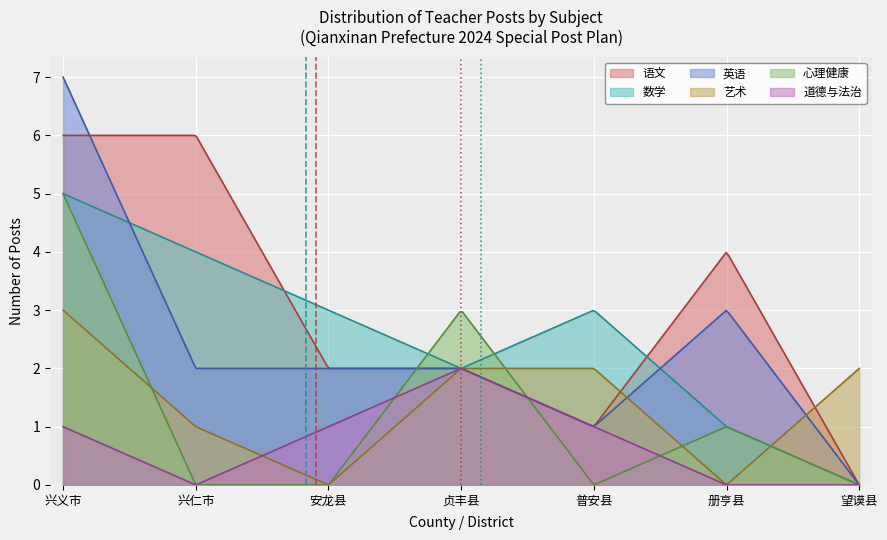

True or false: 道德与法治 and 心理健康 intersect in this chart.

True